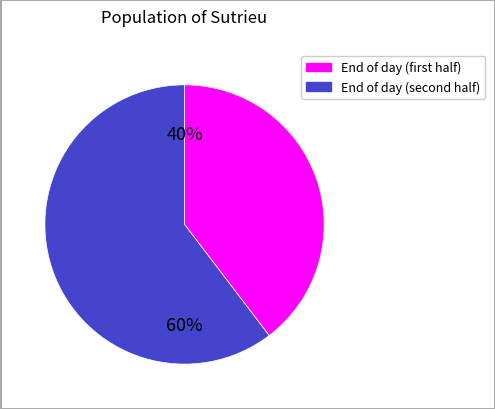

To the nearest percent, what is the average slice percentage?

50%